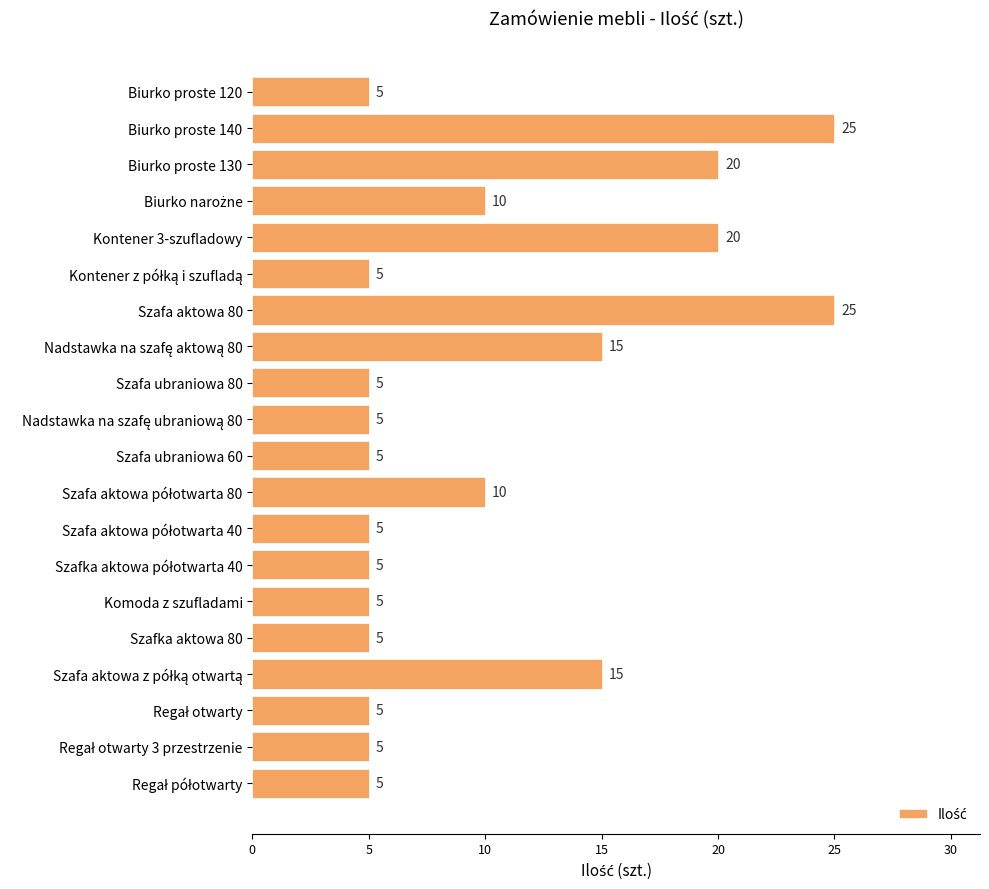

Reading top to bottom, what are all the values shown in this chart?

5	25	20	10	20	5	25	15	5	5	5	10	5	5	5	5	15	5	5	5